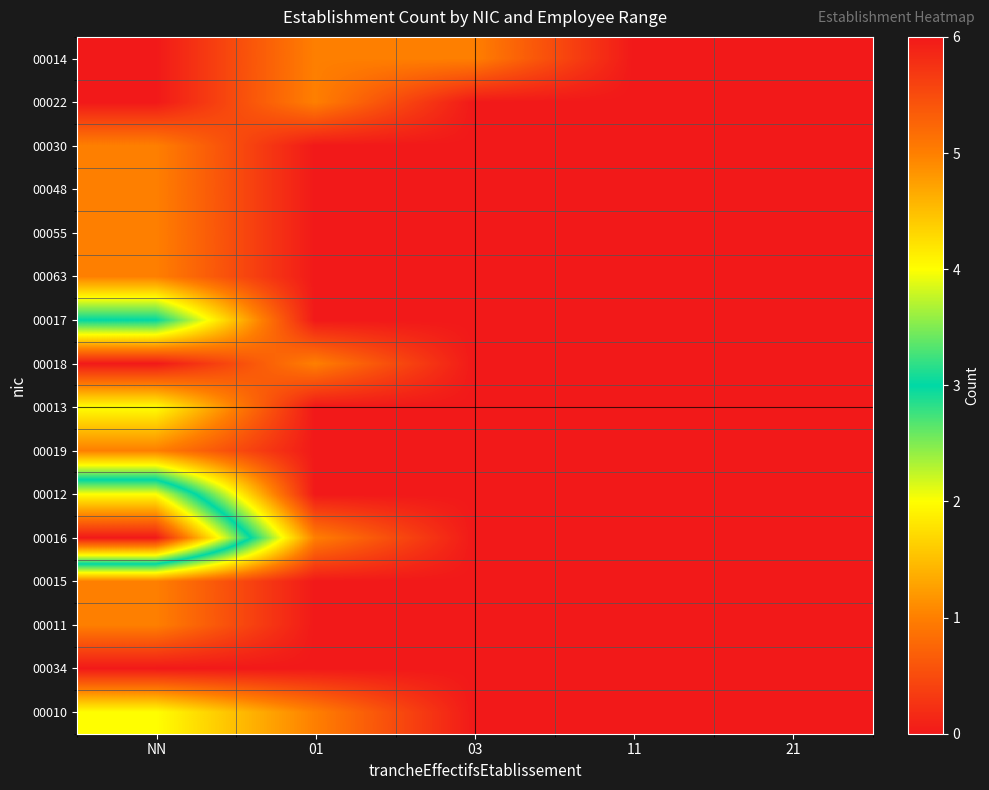

Reading left to right, transcribe all the data shown in this chart.

00014: NN=0	01=1	03=1	11=0	21=0
00022: NN=0	01=1	03=0	11=0	21=0
00030: NN=1	01=0	03=0	11=0	21=0
00048: NN=1	01=0	03=0	11=0	21=0
00055: NN=1	01=0	03=0	11=0	21=0
00063: NN=1	01=0	03=0	11=0	21=0
00017: NN=3	01=0	03=0	11=0	21=0
00018: NN=0	01=1	03=0	11=0	21=0
00013: NN=2	01=0	03=0	11=0	21=0
00019: NN=1	01=0	03=0	11=0	21=0
00012: NN=4	01=0	03=0	11=0	21=0
00016: NN=6	01=1	03=0	11=0	21=0
00015: NN=1	01=0	03=0	11=0	21=0
00011: NN=1	01=0	03=0	11=0	21=0
00034: NN=0	01=0	03=0	11=0	21=0
00010: NN=2	01=1	03=0	11=0	21=0